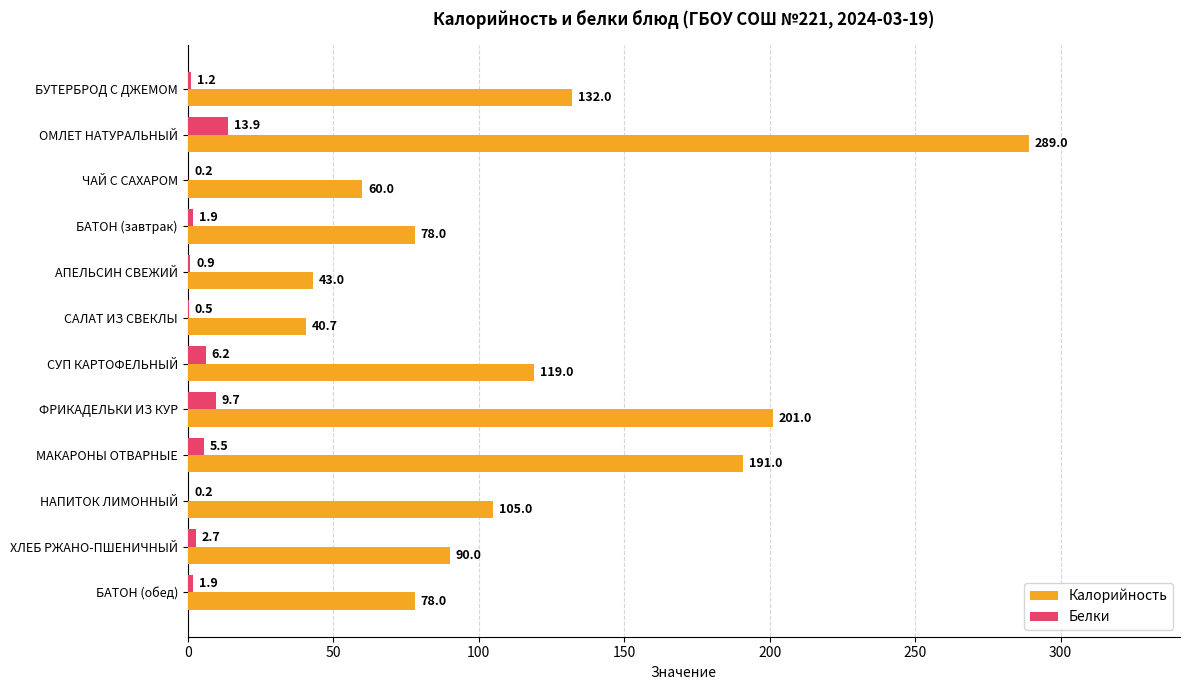

What is the maximum value shown in the chart?

289.0